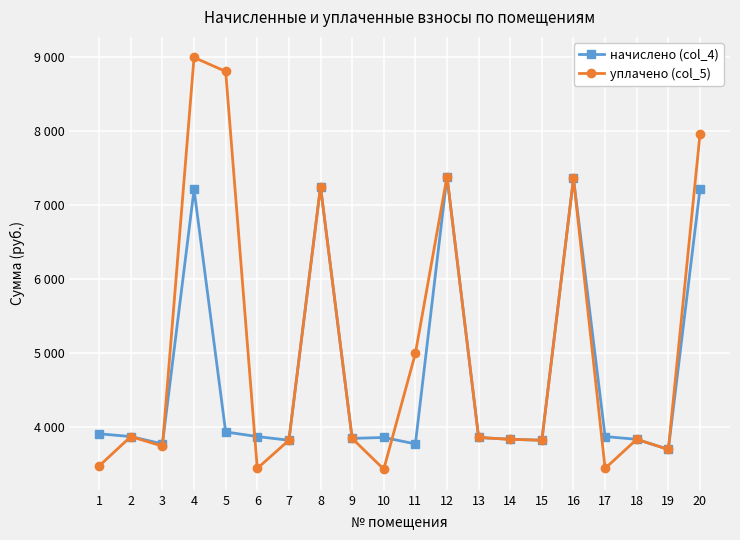

Does the chart have visible grid lines?

Yes